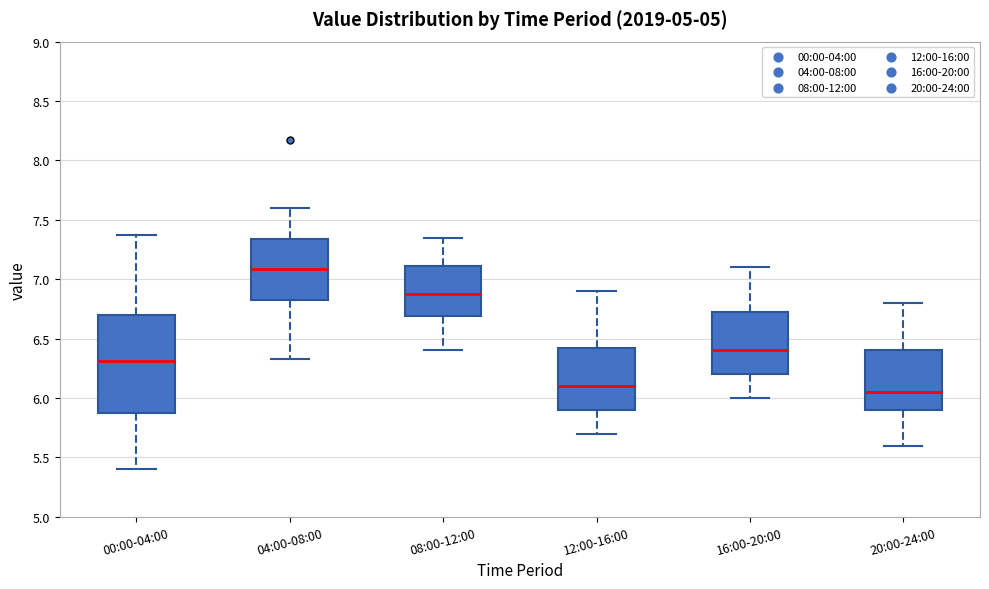

Where does the median line of the box for 08:00-12:00 sit on the y-axis? The values are not printed on the chart, so give them approximately, as read against the axis.

6.90